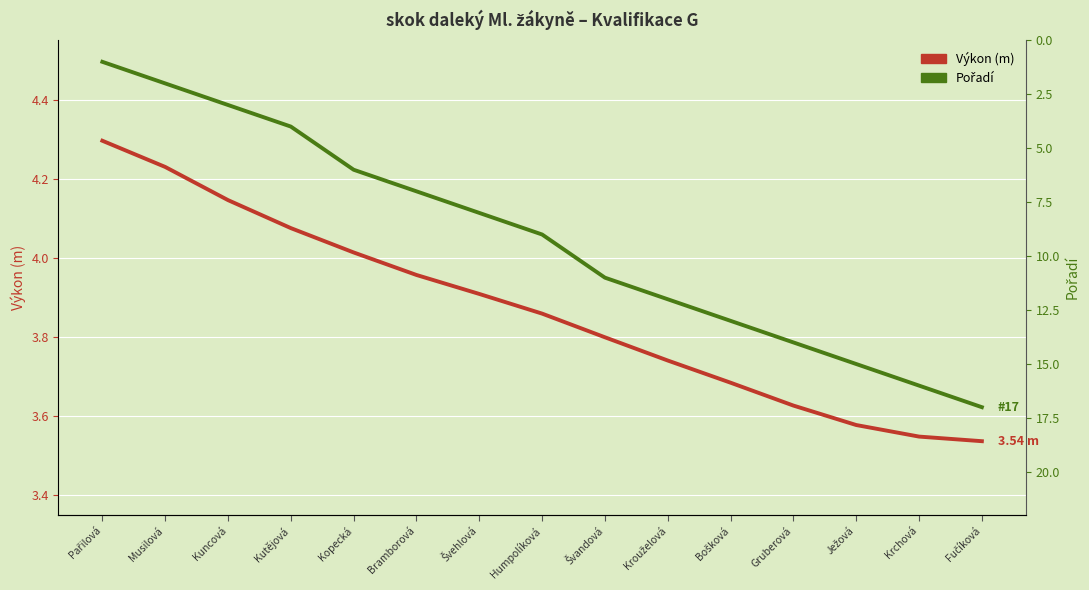

Which category has the lowest value across all series?

Pařilová